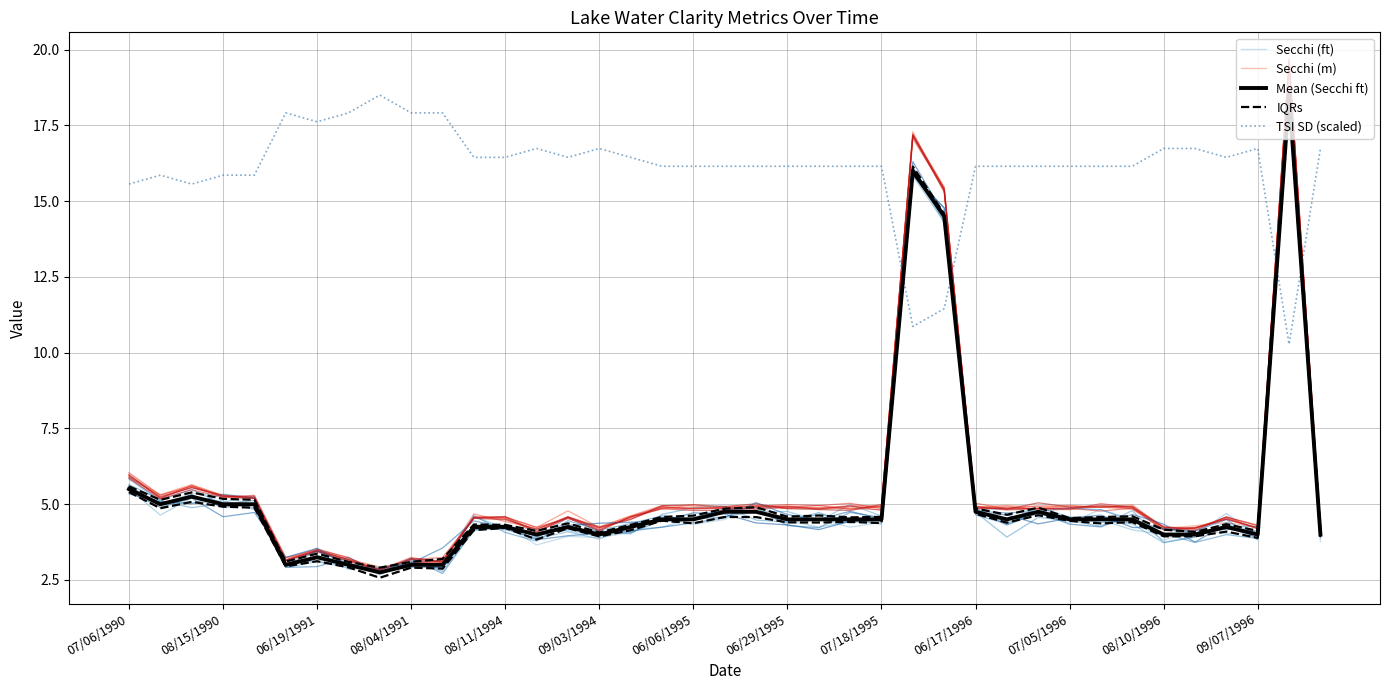

What is the maximum value for Secchi (ft)?

18.1